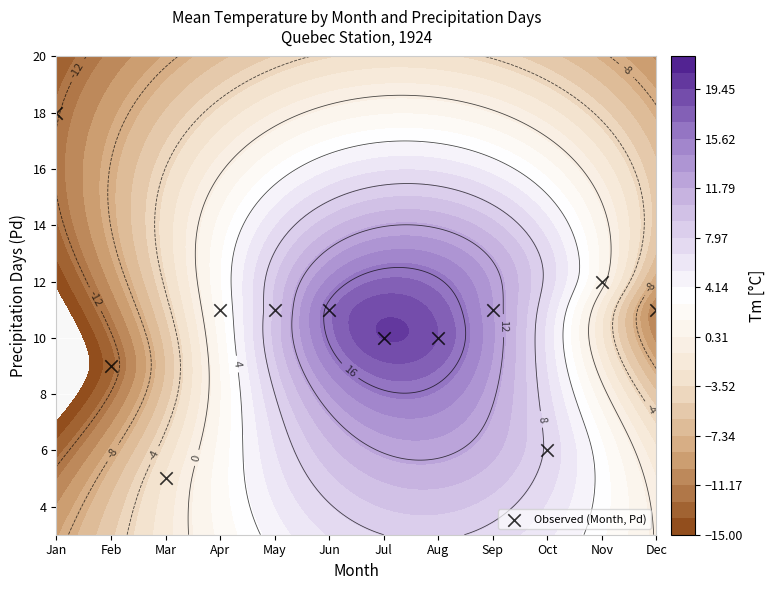

Read the value at Oct.

6